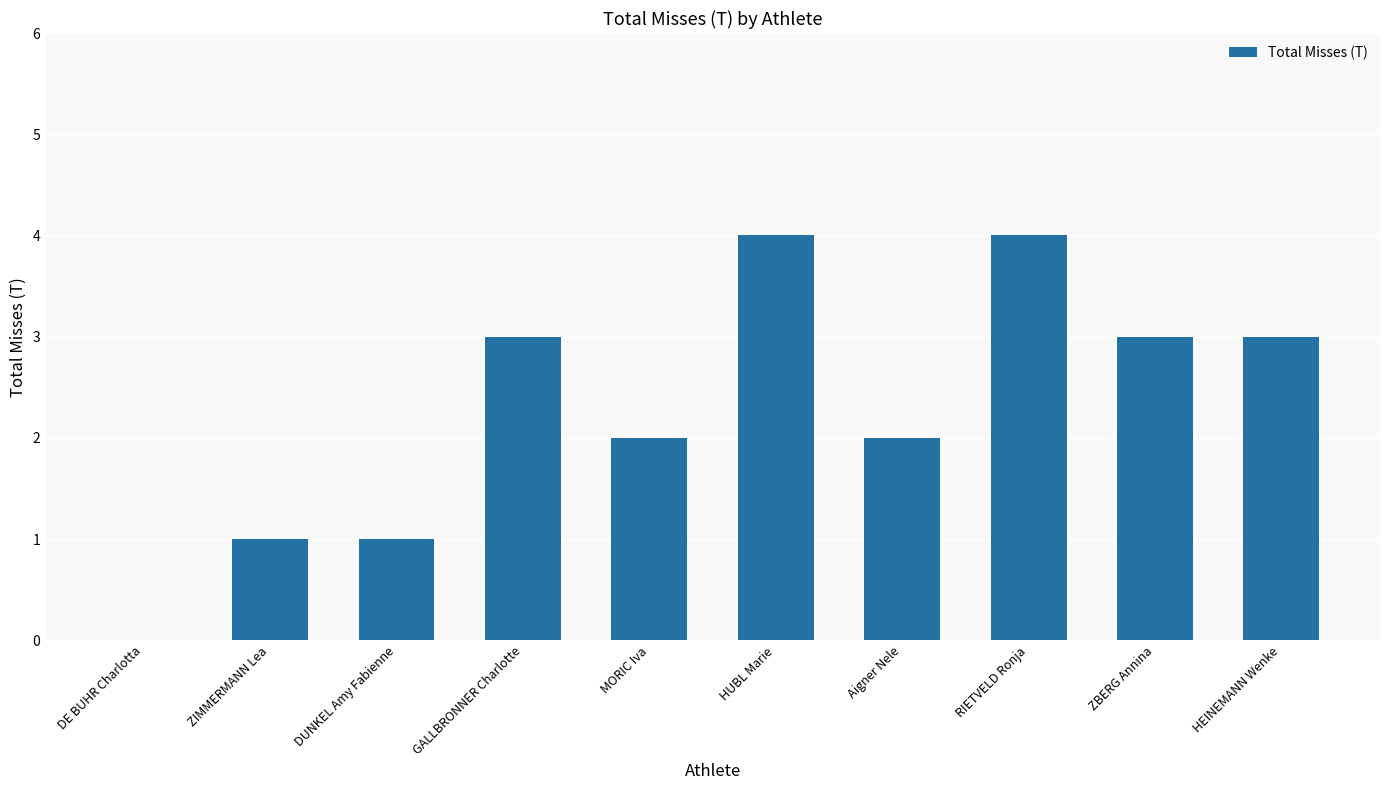

What is the change in value from DE BUHR Charlotta to DUNKEL Amy Fabienne?

+1